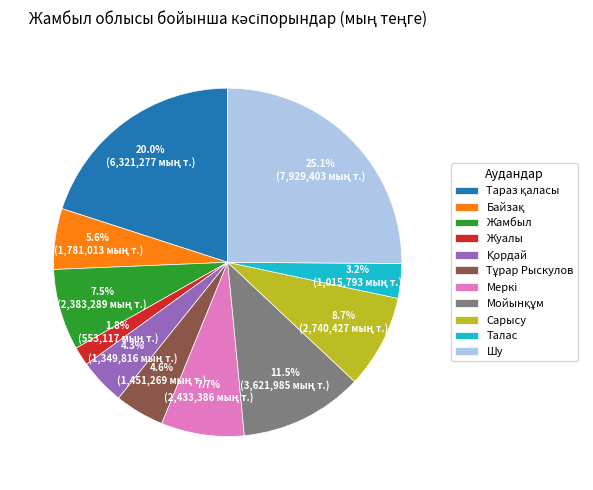

To the nearest percent, what percentage of the pie is Жуалы?

2%